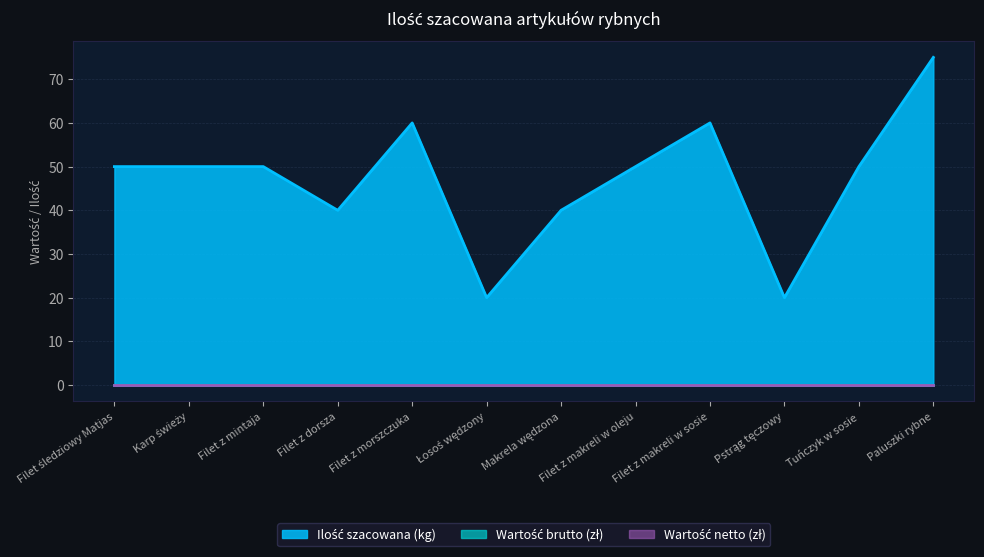

At how many categories does at least one series exceed 40?

8